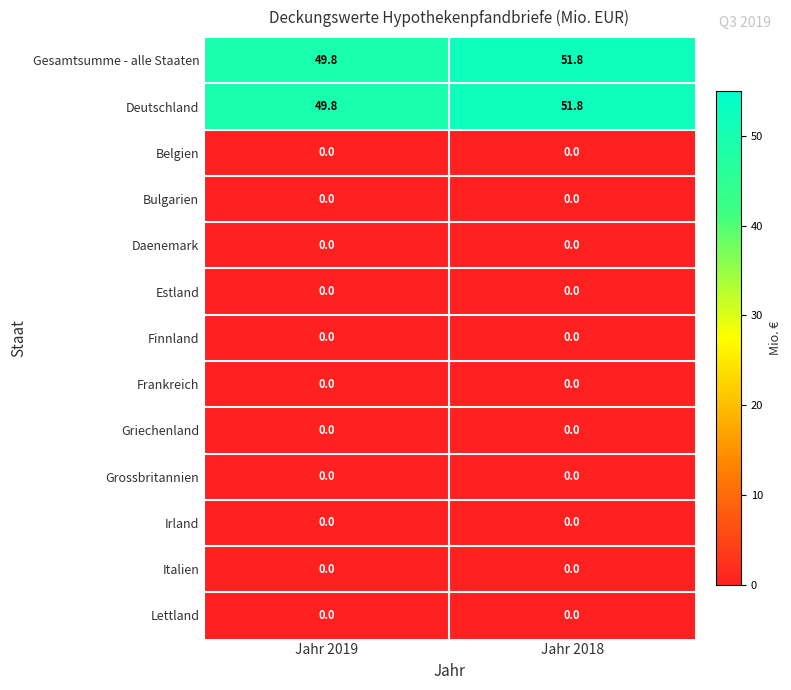

What is the difference between the highest and lowest values at Jahr 2019?

49.8